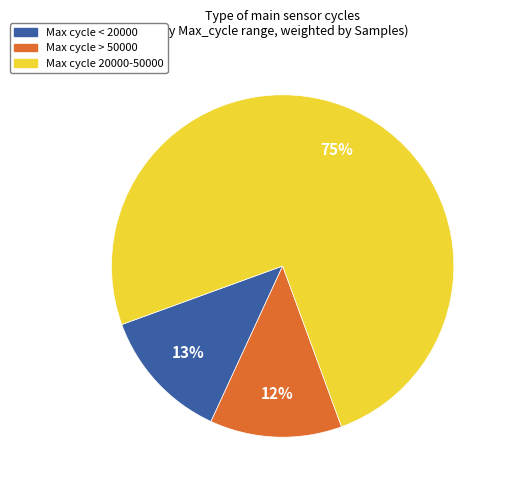

Does any single category account for the majority?

Yes